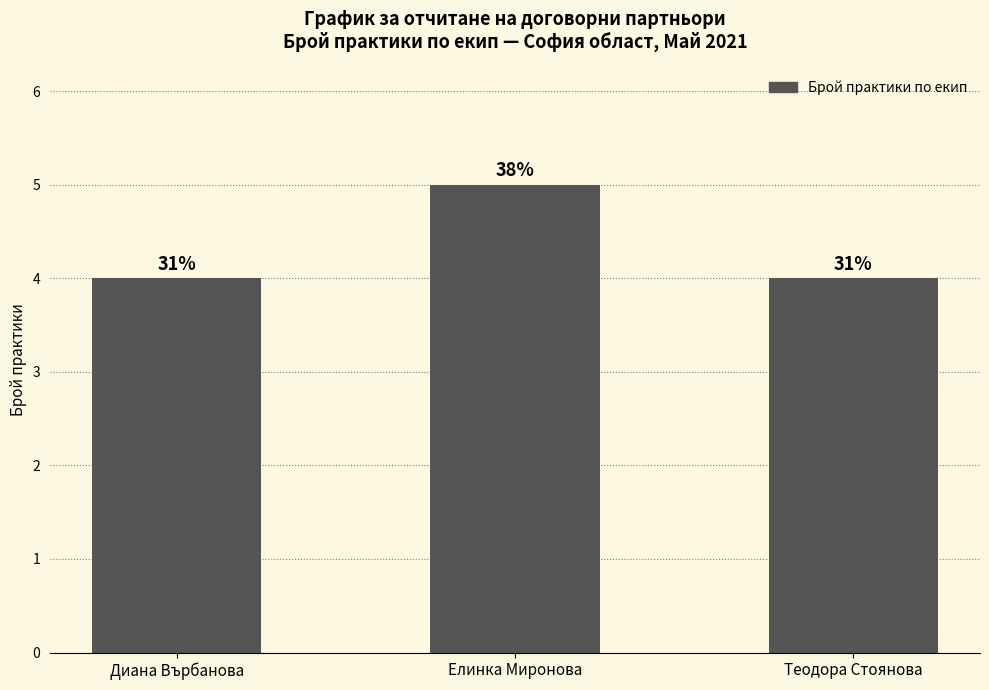

Are the bars horizontal?

No